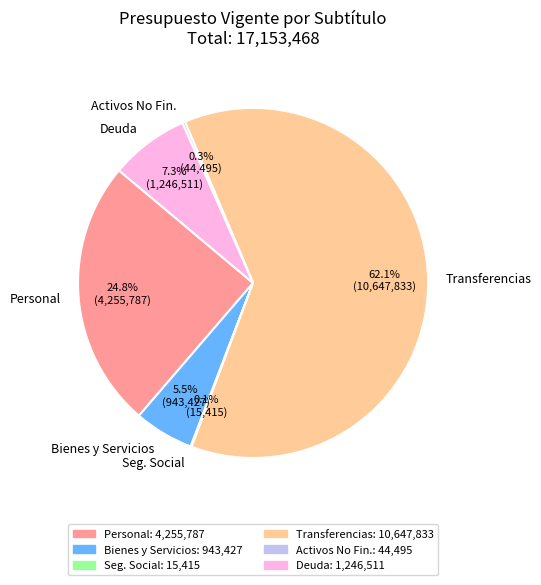

Which slice is the largest?

Transferencias